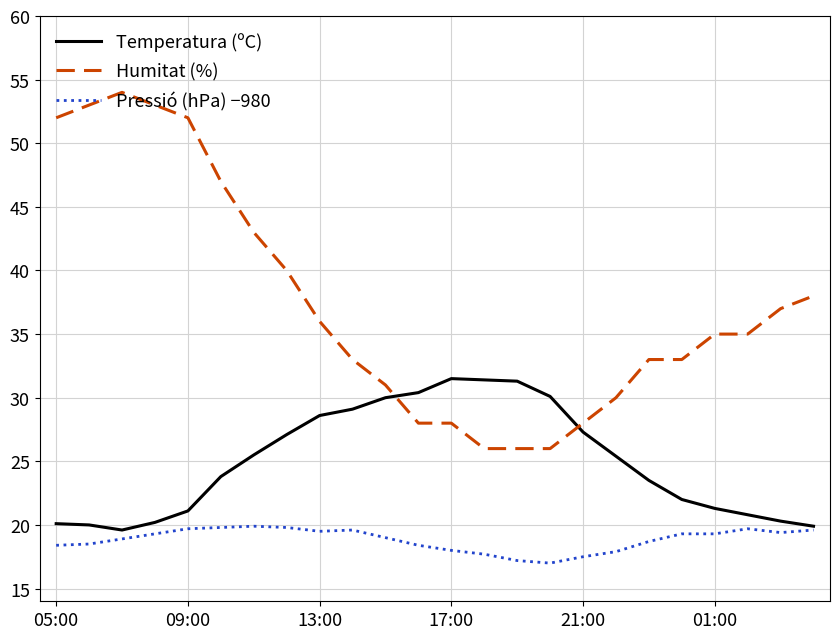

Which series has the largest total across all categories?

Humitat (%)